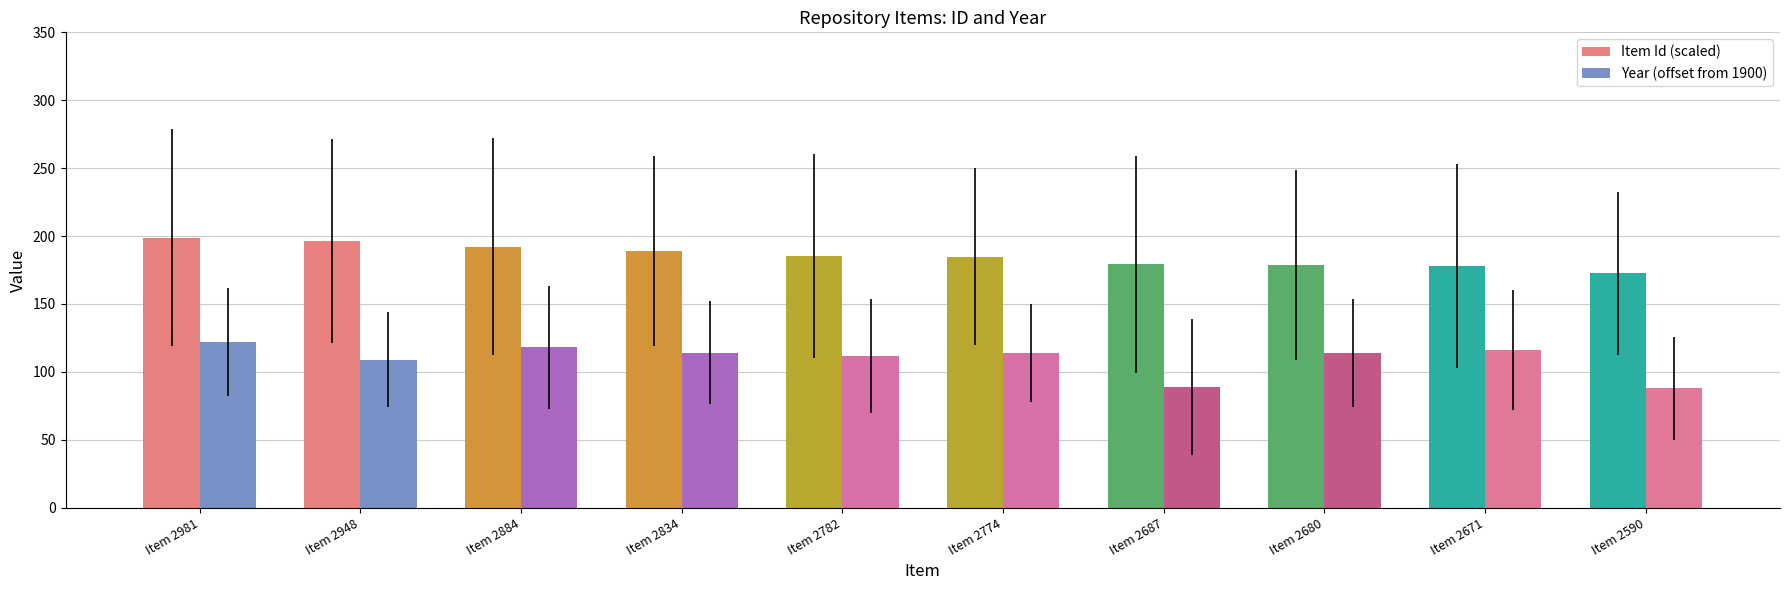

How many groups of bars are there?

10